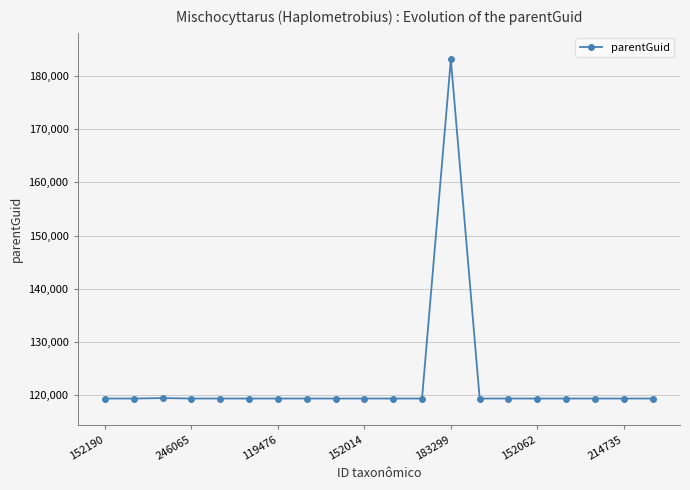

What is the average value?

122566